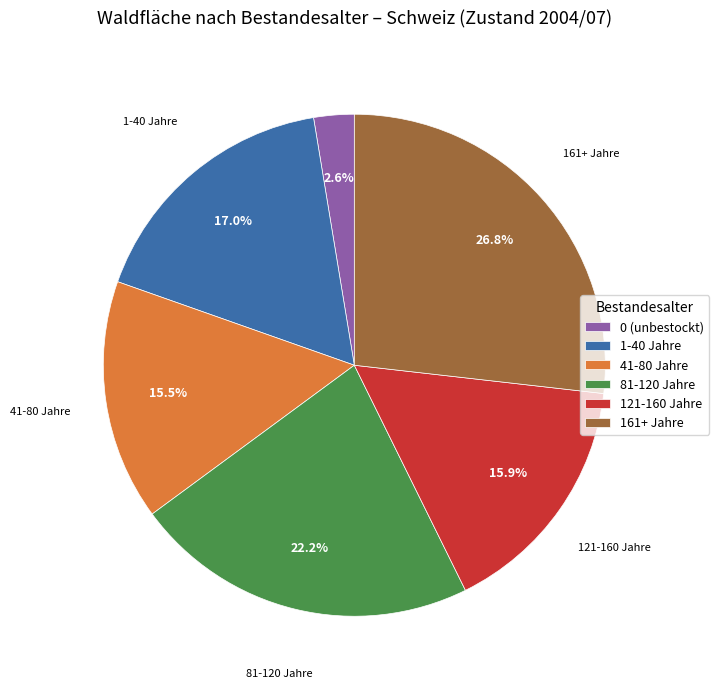

What percentage do 1-40 Jahre and 81-120 Jahre together represent?

39.2%